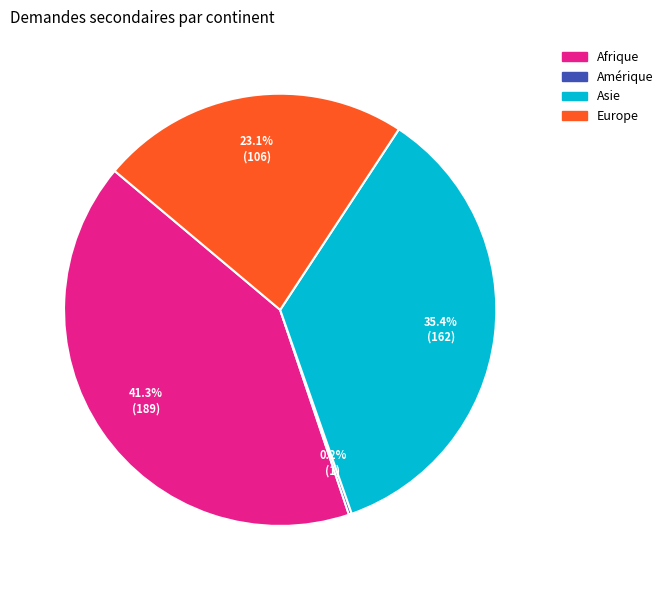

What is the largest slice in the pie chart?

Afrique